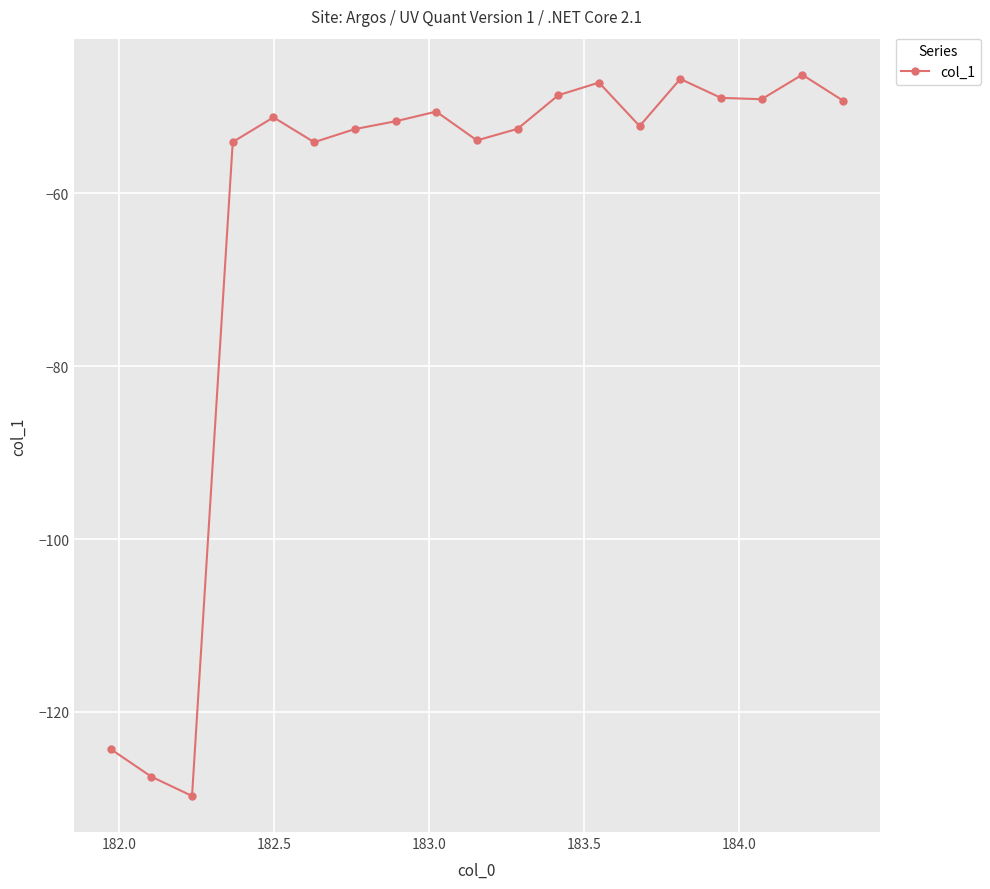

What is the difference between the second highest and second lowest values?

80.7